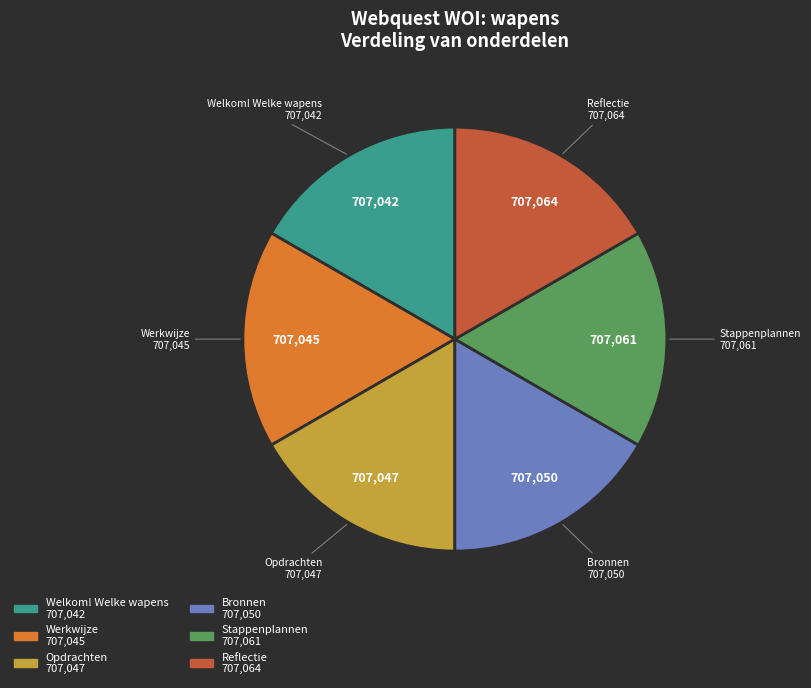

Approximately how many times larger is the value at Welkom! Welke wapens compared to Bronnen?

1.0